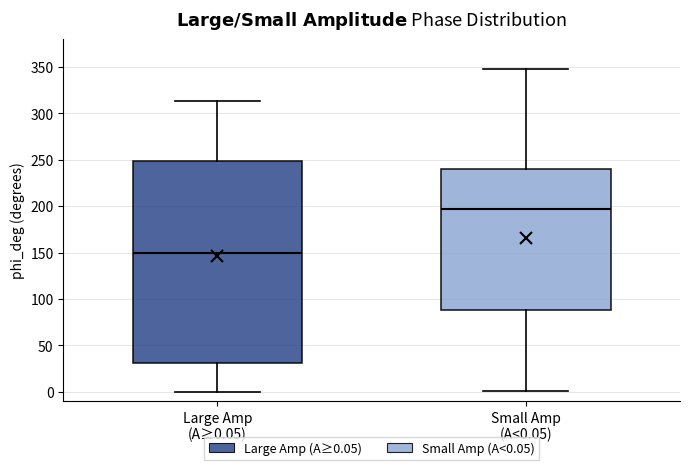

Reading left to right, read every box against the y-axis: the position of its median line, the range the box covers, and the ends of its whiskers. The values are not printed on the chart, so give them approximately, as read against the axis.

Large Amp (A≥0.05): median 150, box 30 to 250, whiskers 0 to 315
Small Amp (A<0.05): median 195, box 90 to 240, whiskers 0 to 350